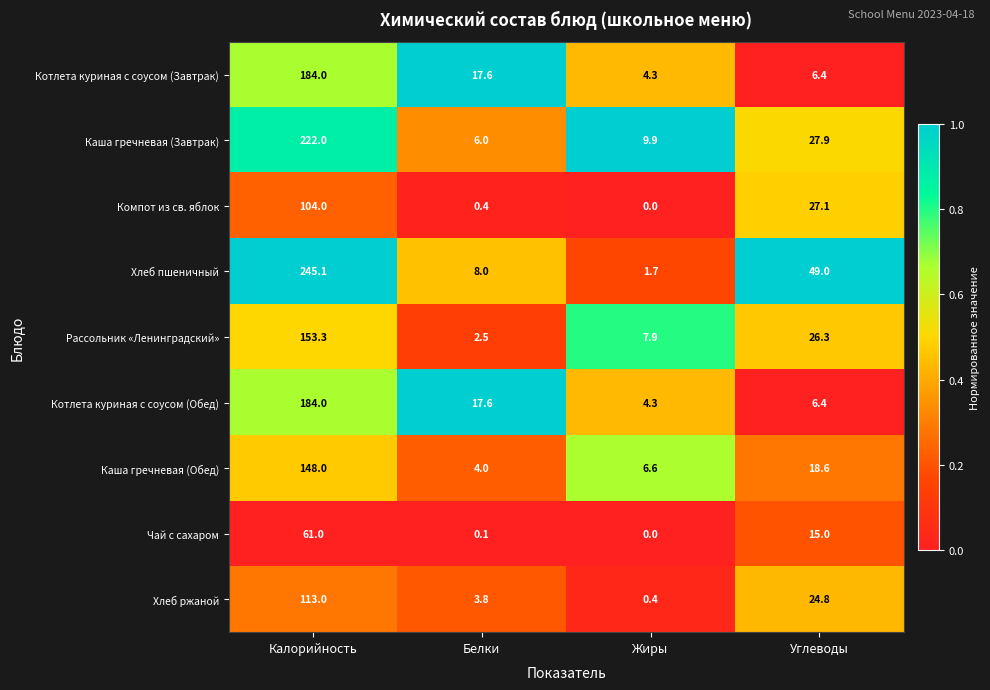

At which category does the chart reach its minimum across all series?

Жиры